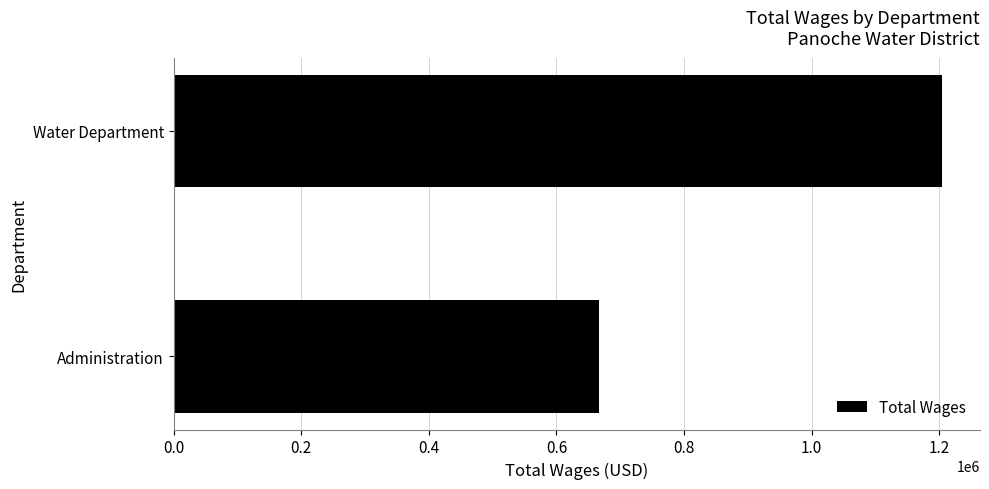

What is the ratio of the value at Water Department to the value at Administration?

1.8